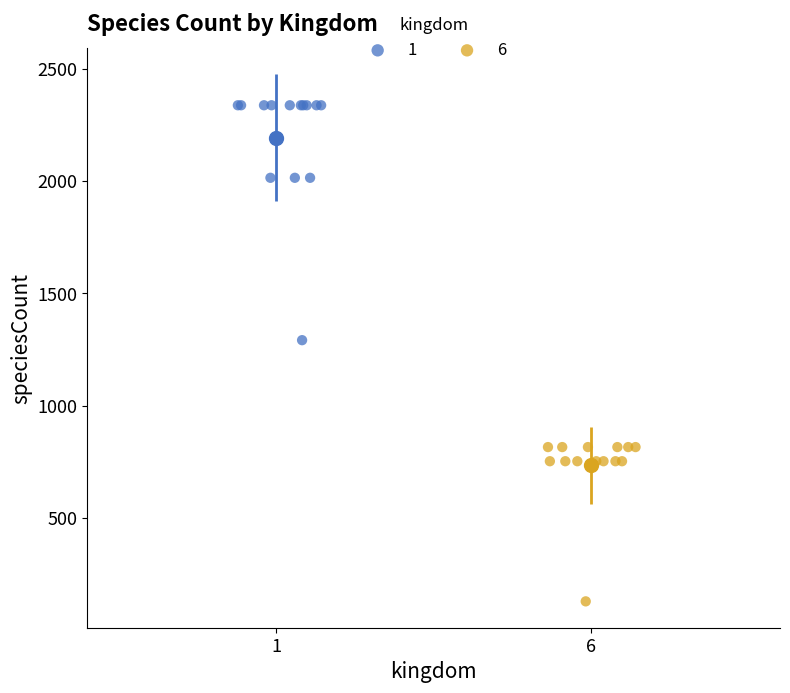

Which series has the widest spread of Y values?

1